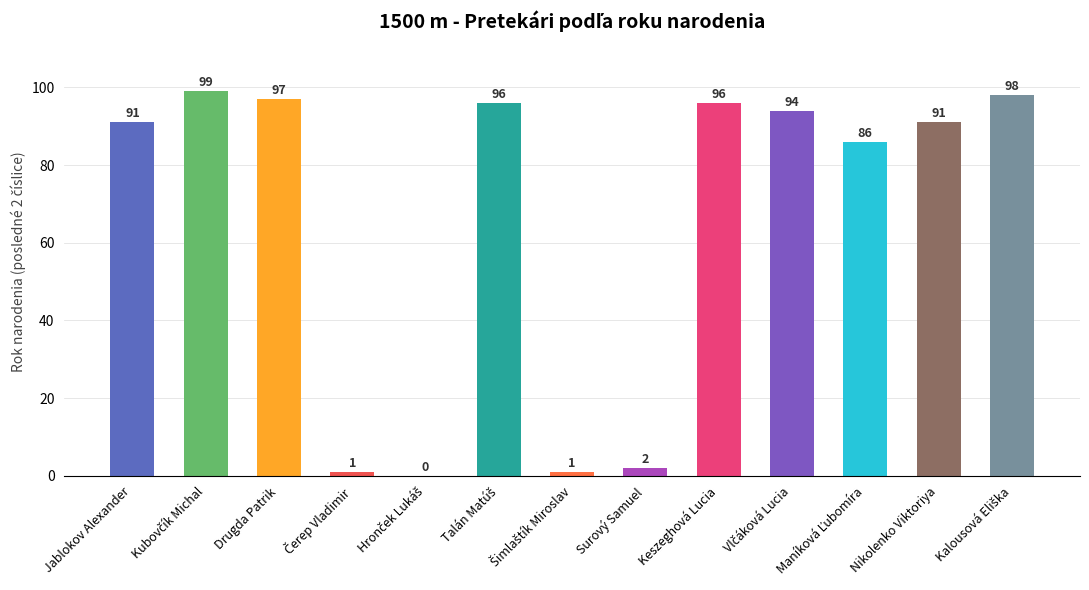

What is the sum of all values?

852